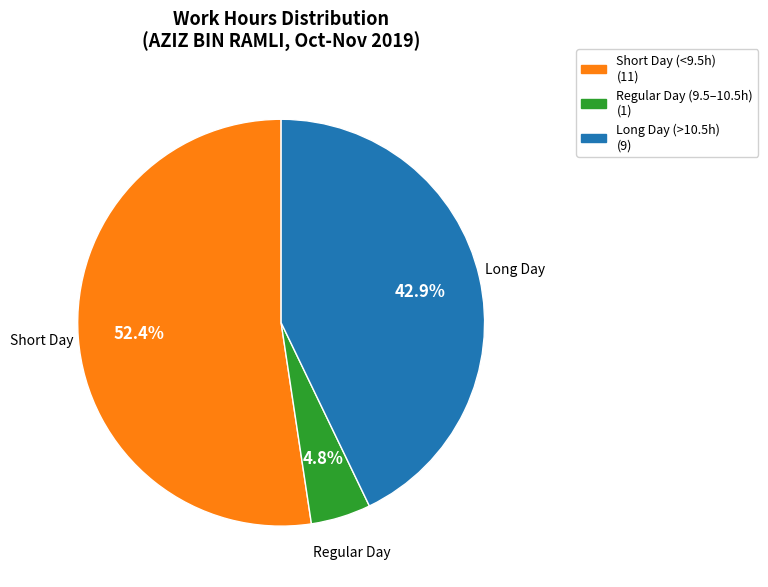

Rank the categories by value from highest to lowest.

Short Day (<9.5h) (11), Long Day (>10.5h) (9), Regular Day (9.5–10.5h) (1)